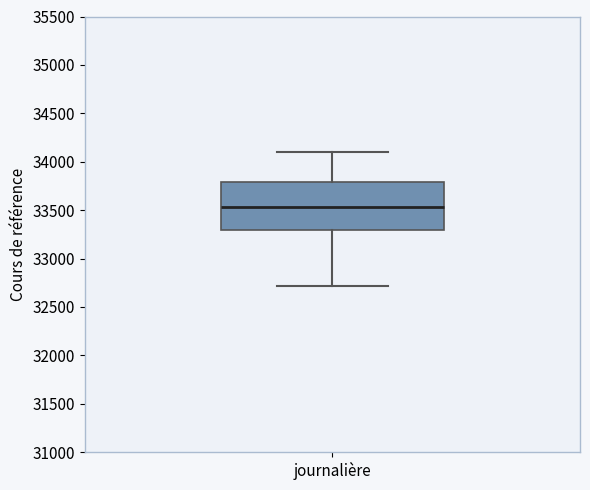

Where does the lower whisker of the box for journalière end on the y-axis? The values are not printed on the chart, so give them approximately, as read against the axis.

32700